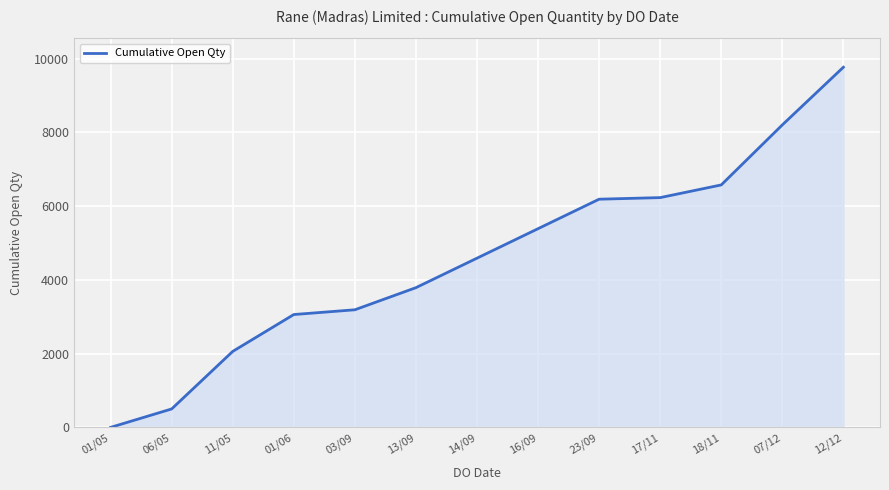

Does the chart display data point markers on the line(s)?

No